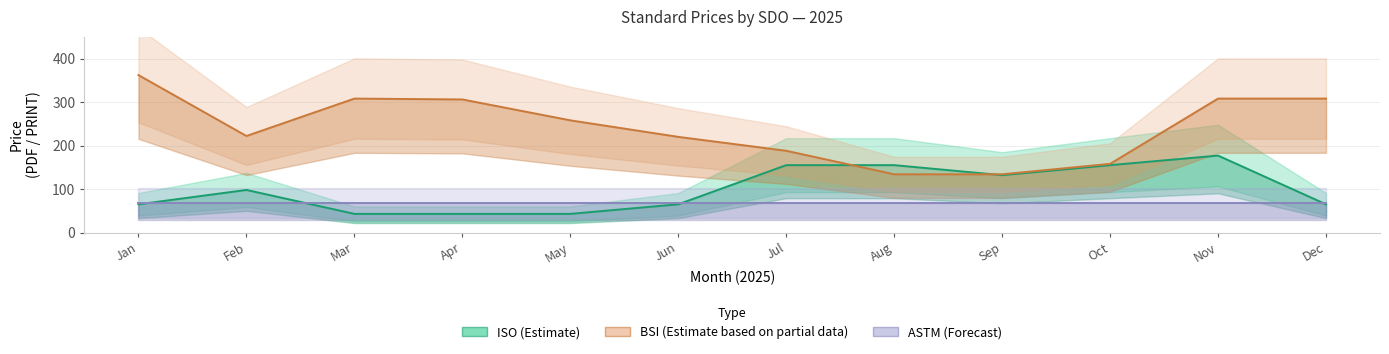

How many values in the BSI (Estimate based on partial data) series exceed 258?

5